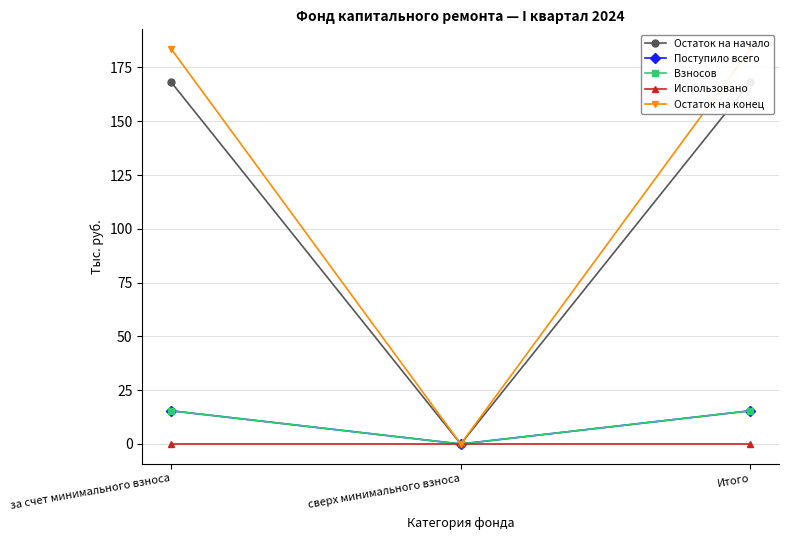

Is it true that Остаток на начало equals 247.9 at за счет минимального взноса?

False